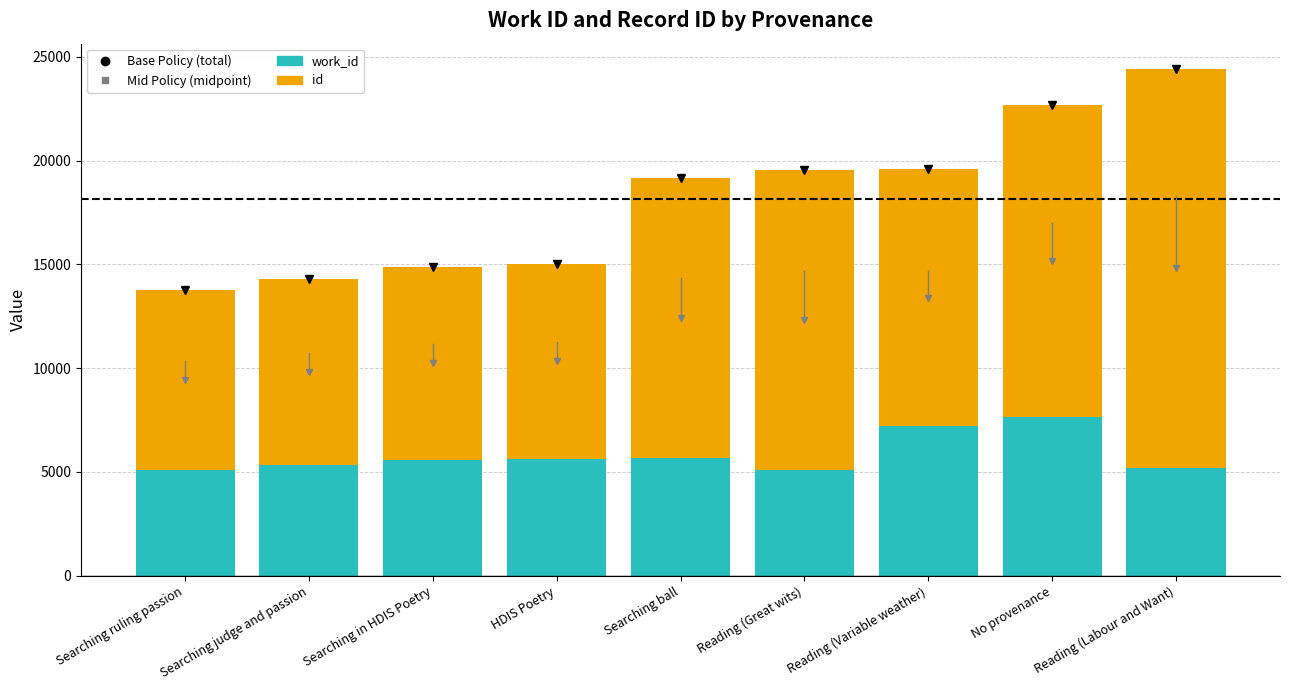

At which category is the sum across all series the highest?

Reading (Labour and Want)